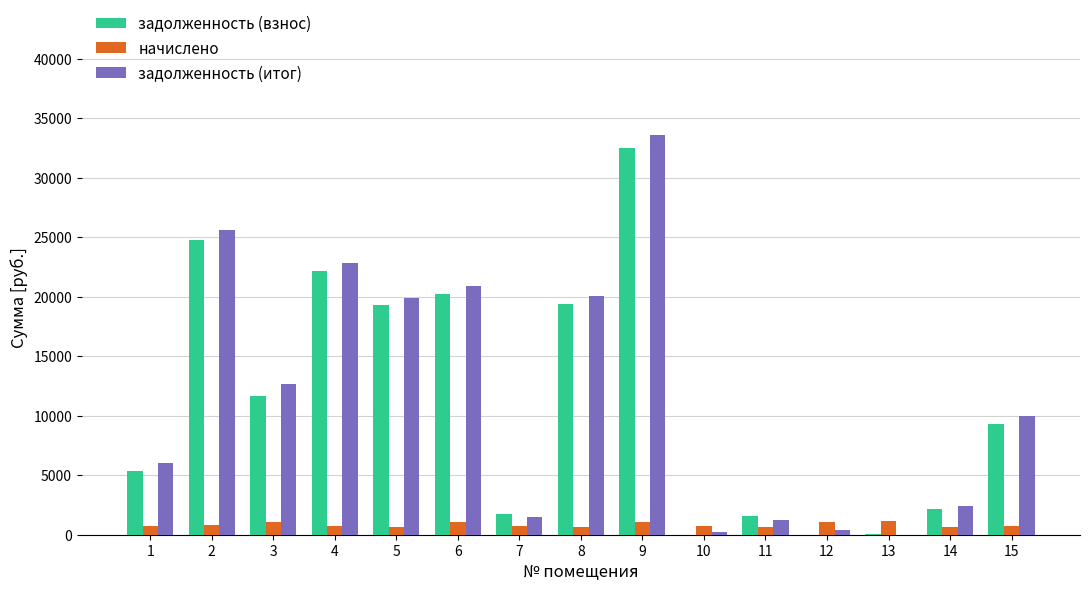

At which label is задолженность (итог) closest to 16785?

5